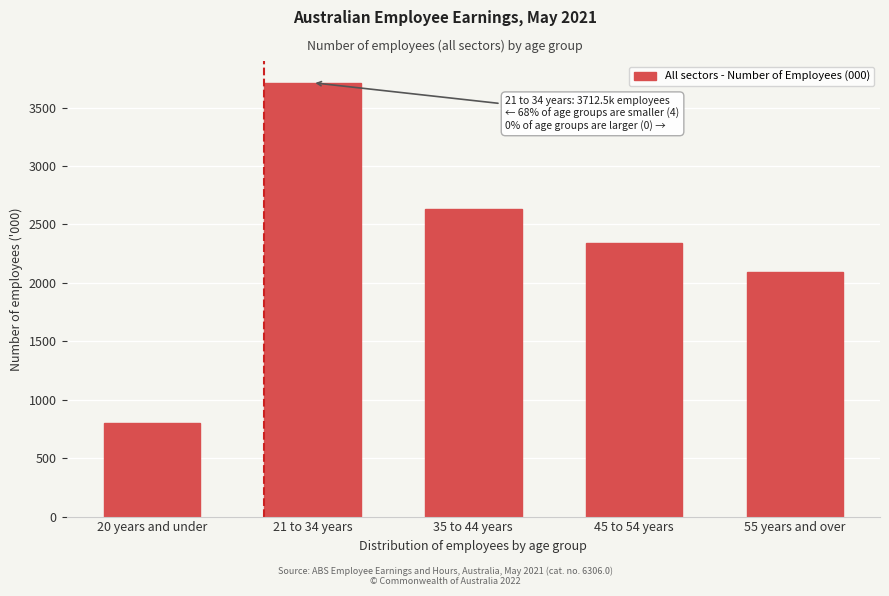

Reading left to right, what are all the values shown in this chart?

802.3	3712.5	2631.4	2337.7	2094.8